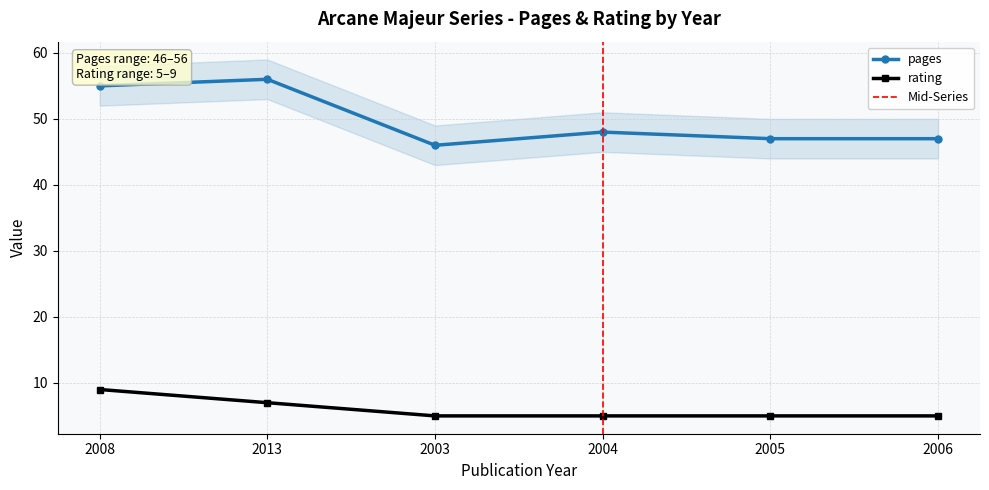

At which category is the sum across all series the highest?

2008